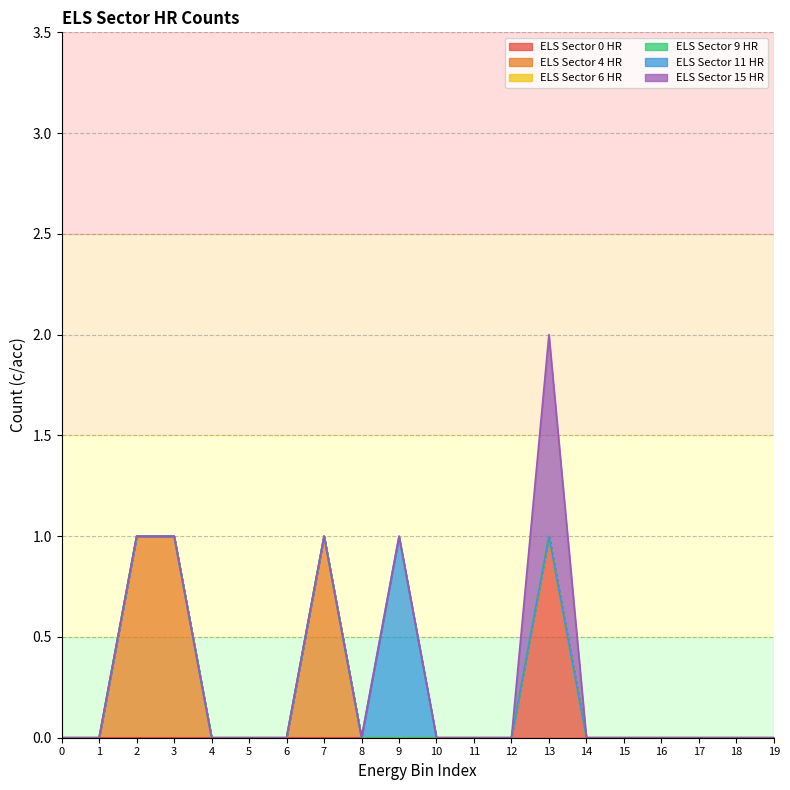

Which category has the highest value across all series?

13